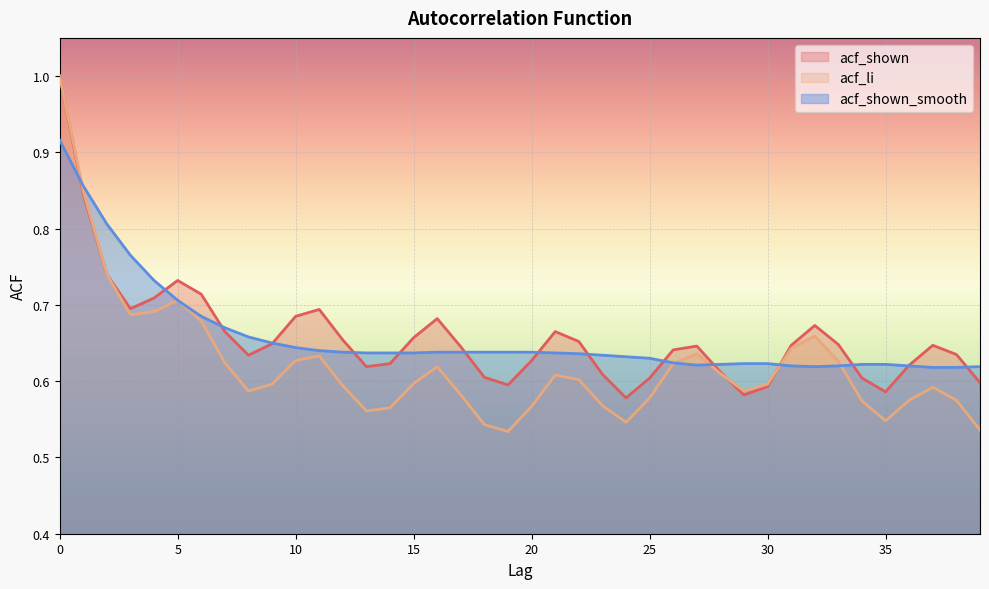

Rank the series at 15 from highest to lowest value.

acf_shown, acf_shown_smooth, acf_li